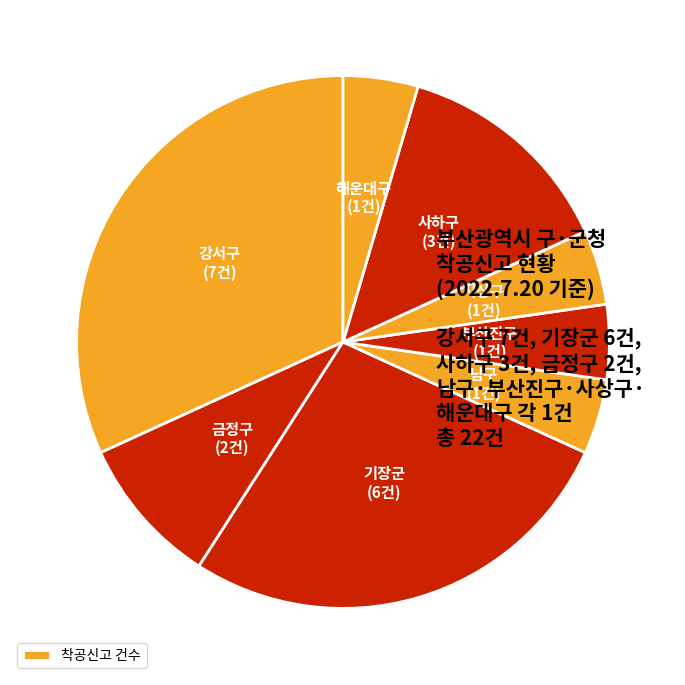

What is the largest slice in the pie chart?

강서구